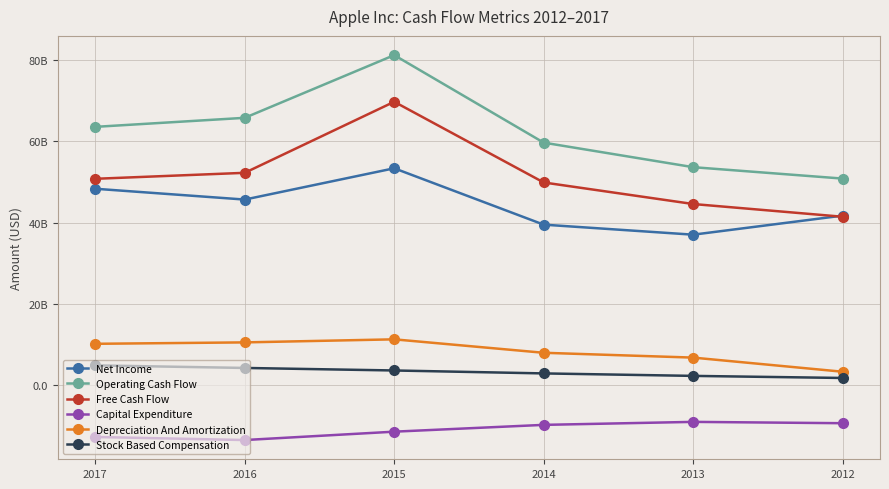

Is the value of Operating Cash Flow at 2015 greater than the value of Stock Based Compensation at 2015?

Yes